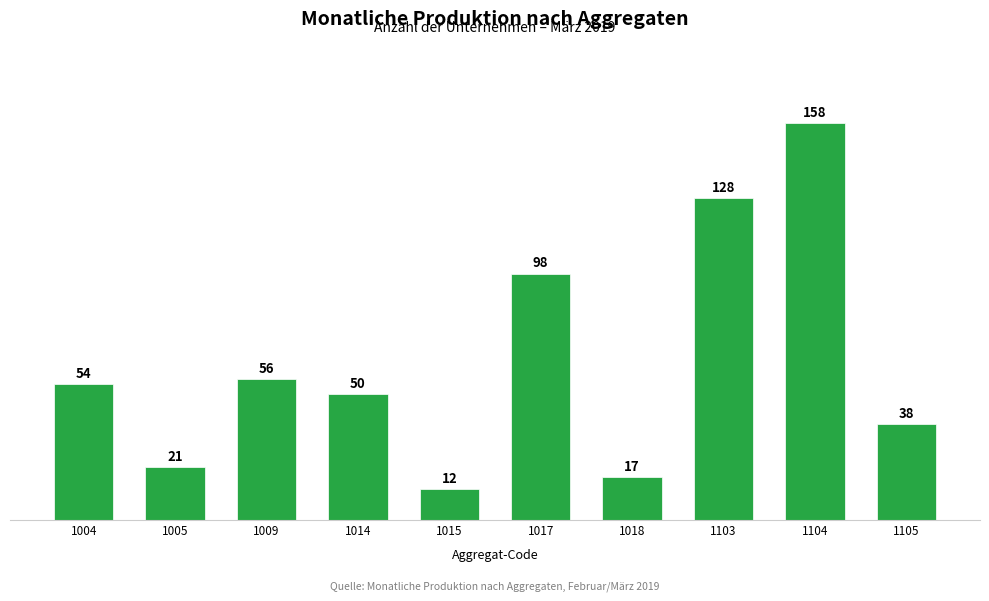

Is it true that the value at 1005 is 9?

False